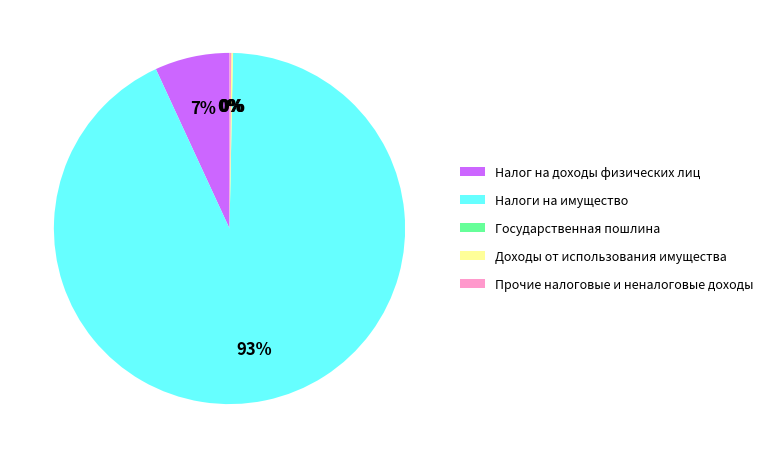

To the nearest percent, what percentage of the pie is Налоги на имущество?

93%